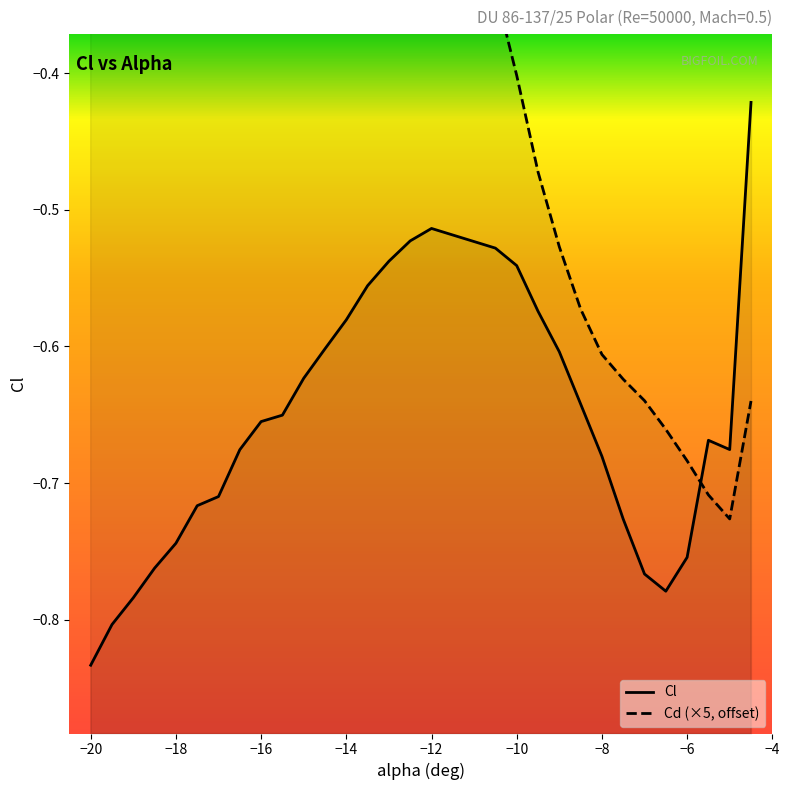

True or false: Cl and Cd intersect in this chart.

True